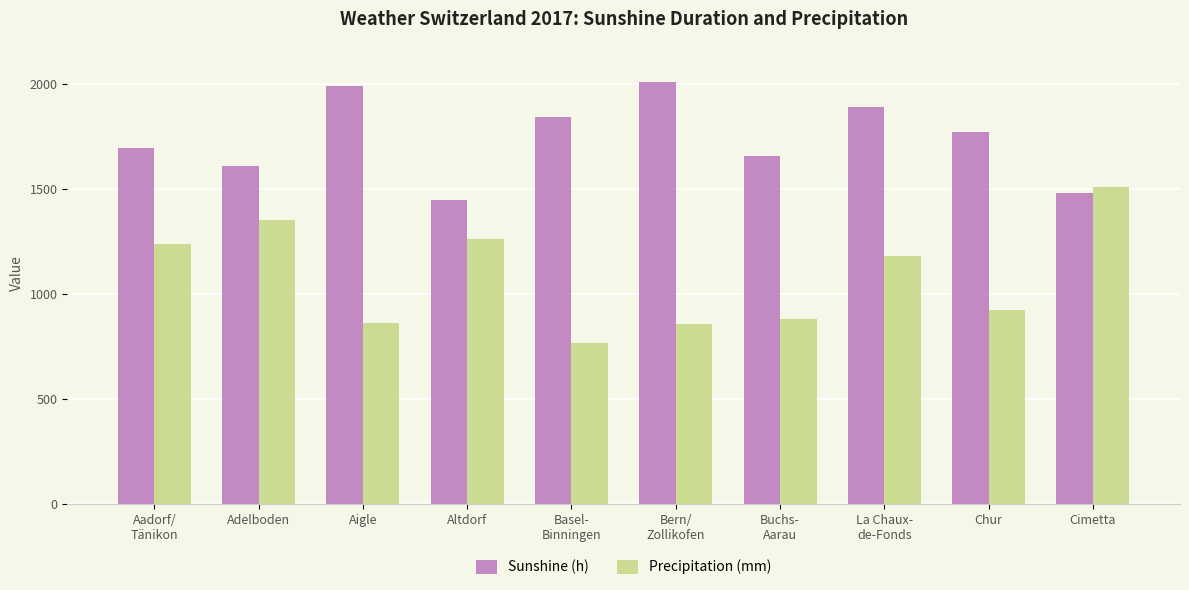

What is the difference between the second highest and second lowest values in the Precipitation (mm) series?

498.6